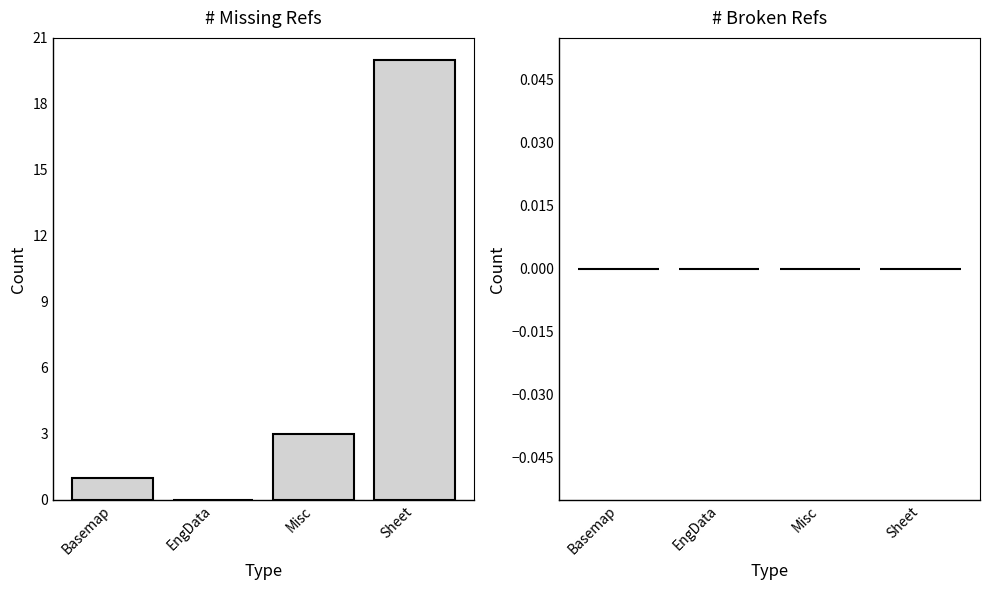

What is the greatest value displayed?

20